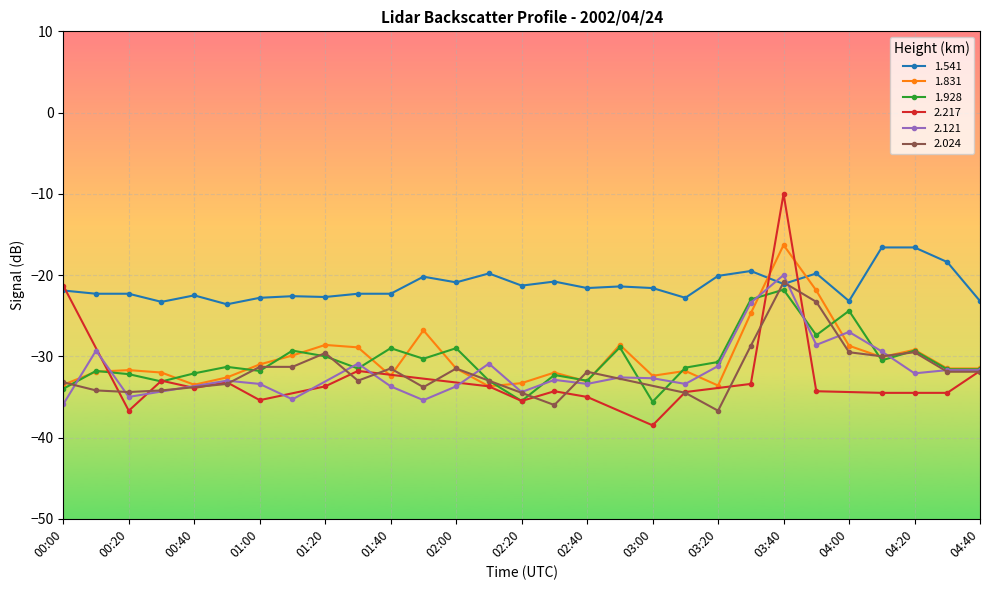

What is the spread (max minus min) of values at 04:20?

12.7